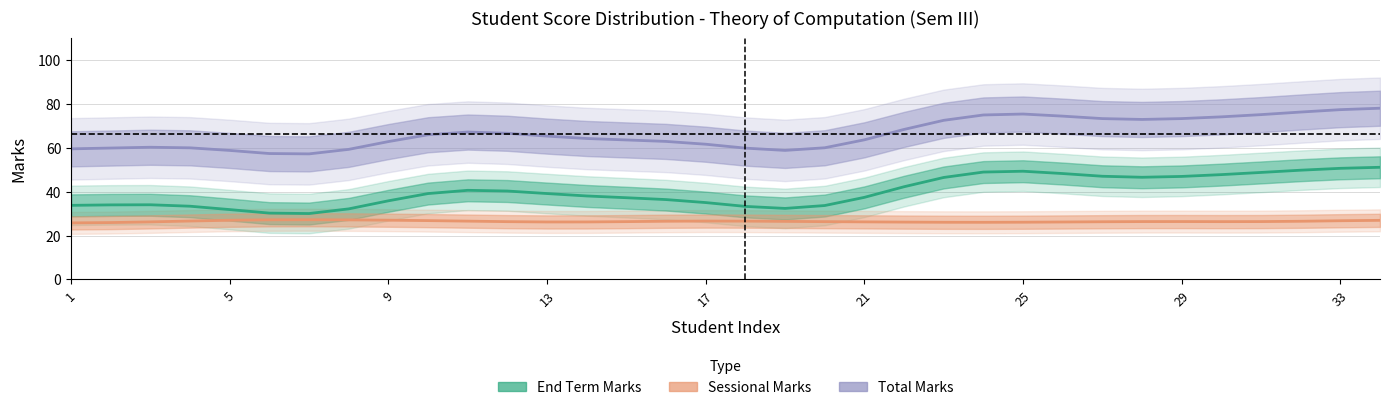

True or false: Sessional Marks and End Term Marks intersect in this chart.

False